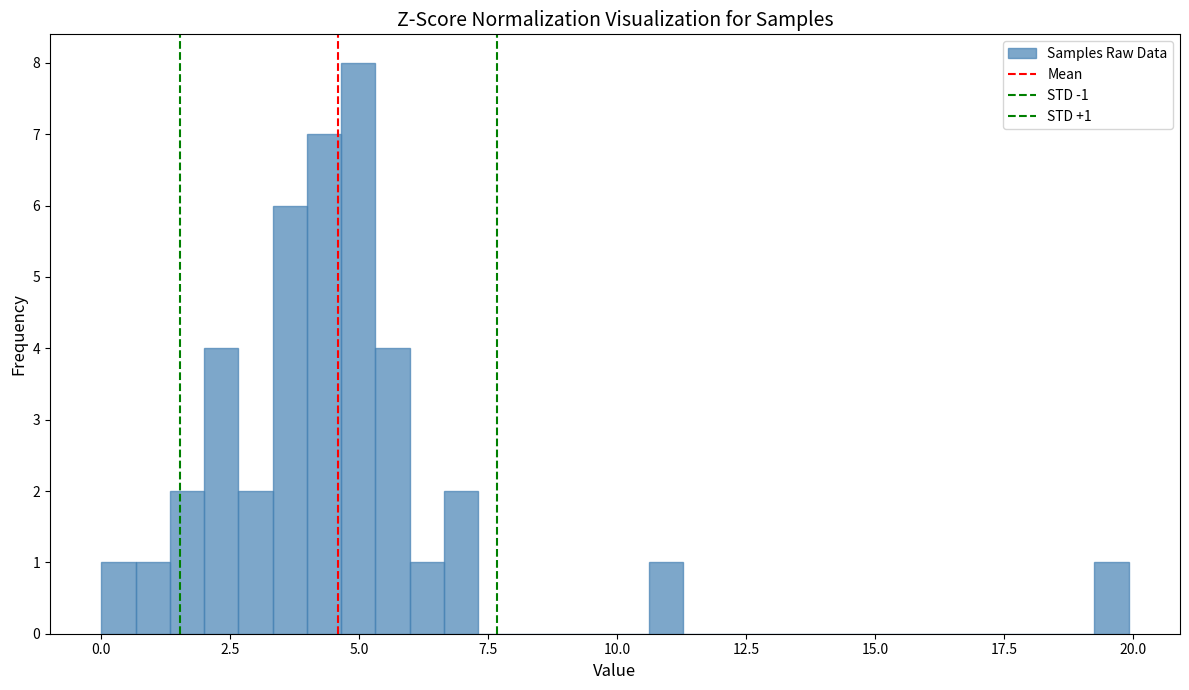

Read against the x-axis, roughly where is the centre of the tallest bar?

5.0